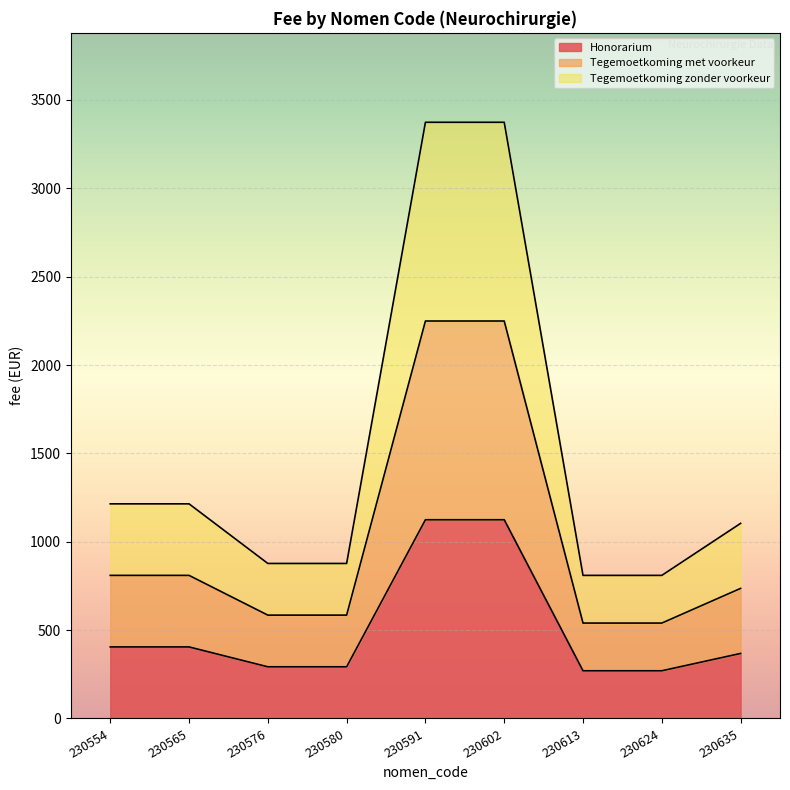

What is the total value across all series at 230591?

6747.8